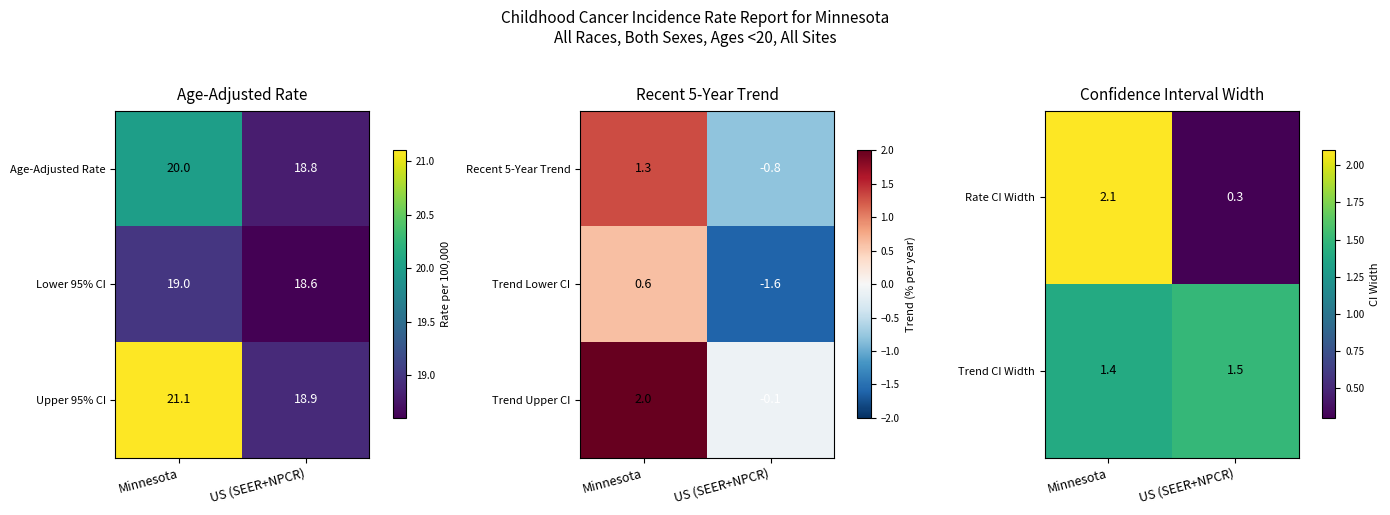

At which label is Trend Upper CI closest to 0?

US (SEER+NPCR)